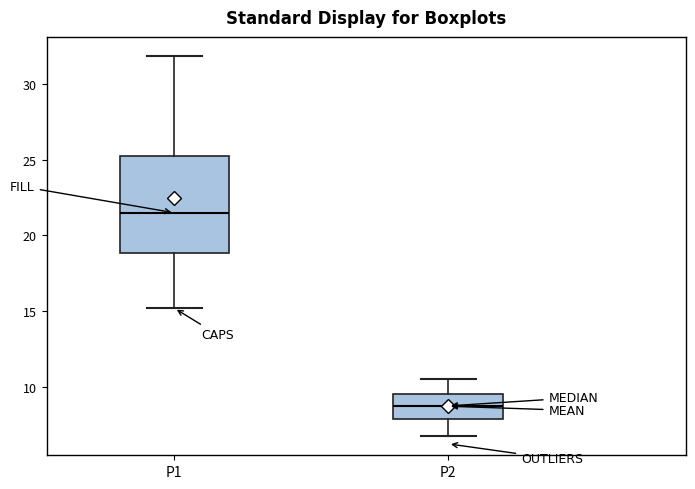

Comparing the boxes themselves (not the whiskers), which one is the tallest?

P1